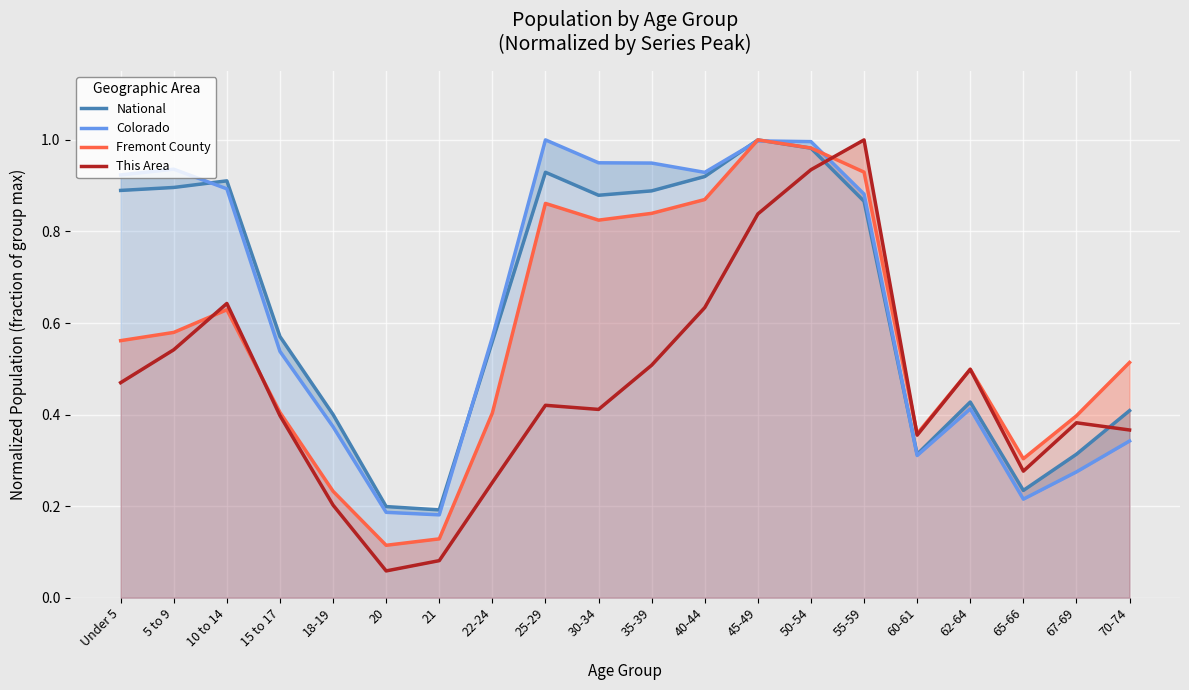

Between 22-24 and 25-29, which series saw the biggest shift?

Fremont County